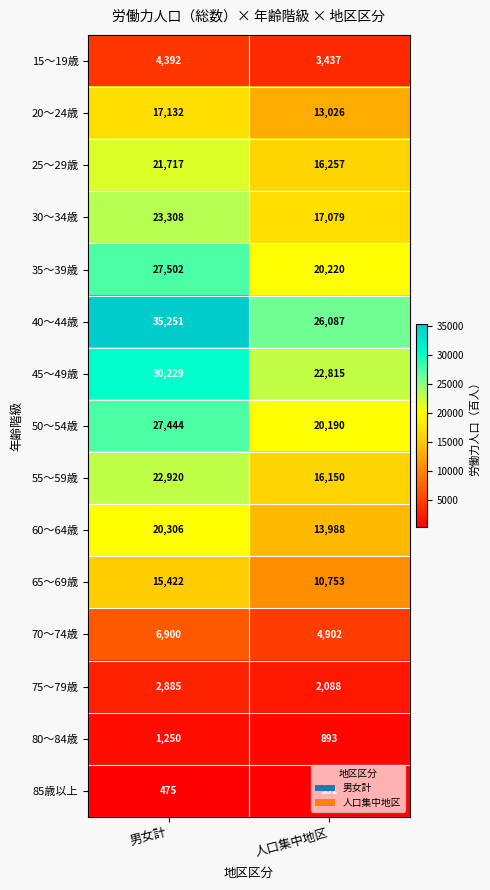

Is it true that 65～69歳 equals 15422 at 男女計?

True